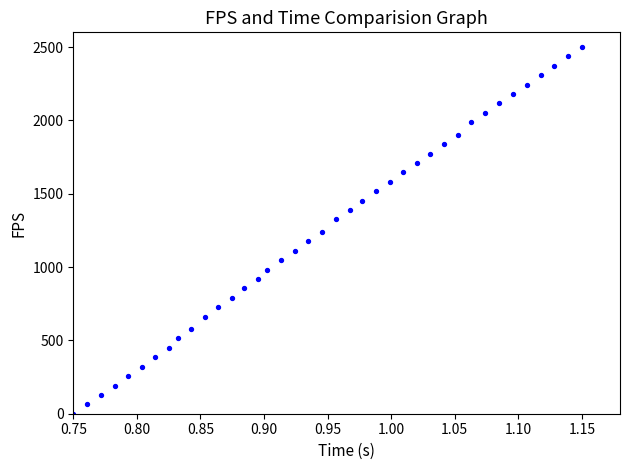

What is the range of X values (max minus min)?

0.4